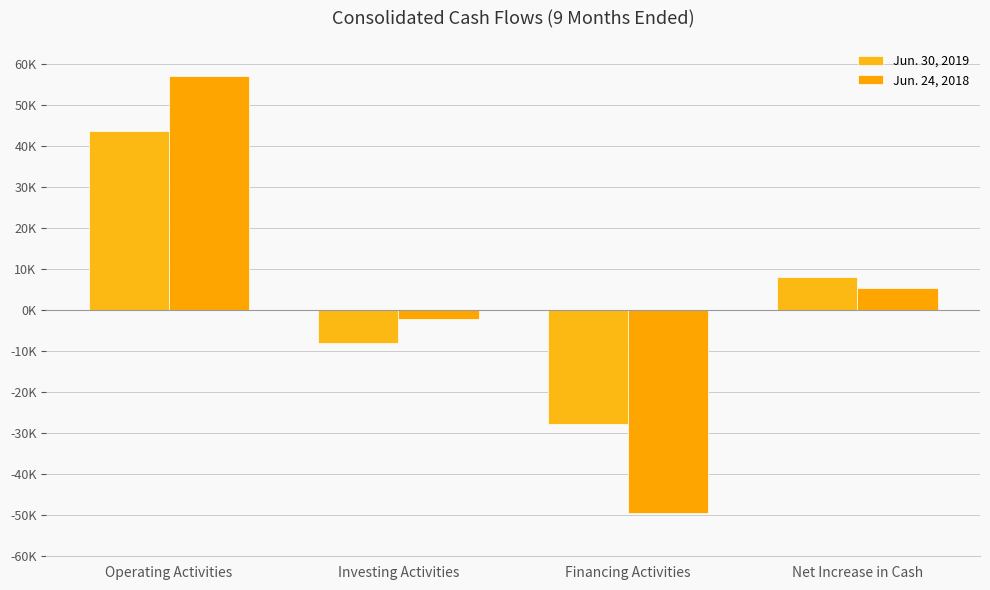

Does the chart contain stacked bars?

No